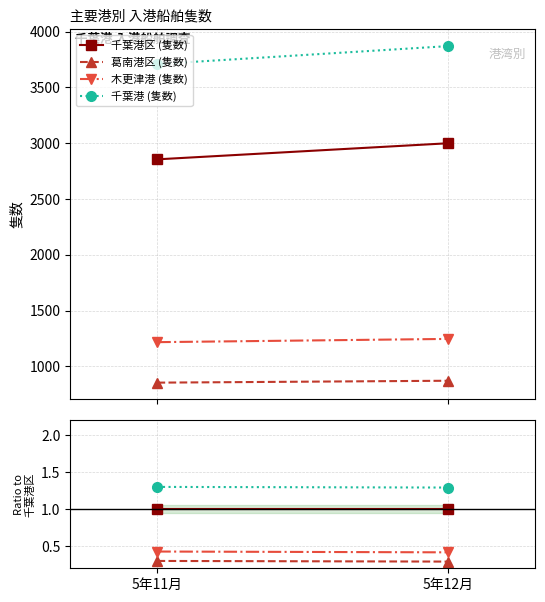

Is the value of 葛南港区 (隻数) at 5年11月 greater than the value of 木更津港 (隻数) at 5年12月?

No